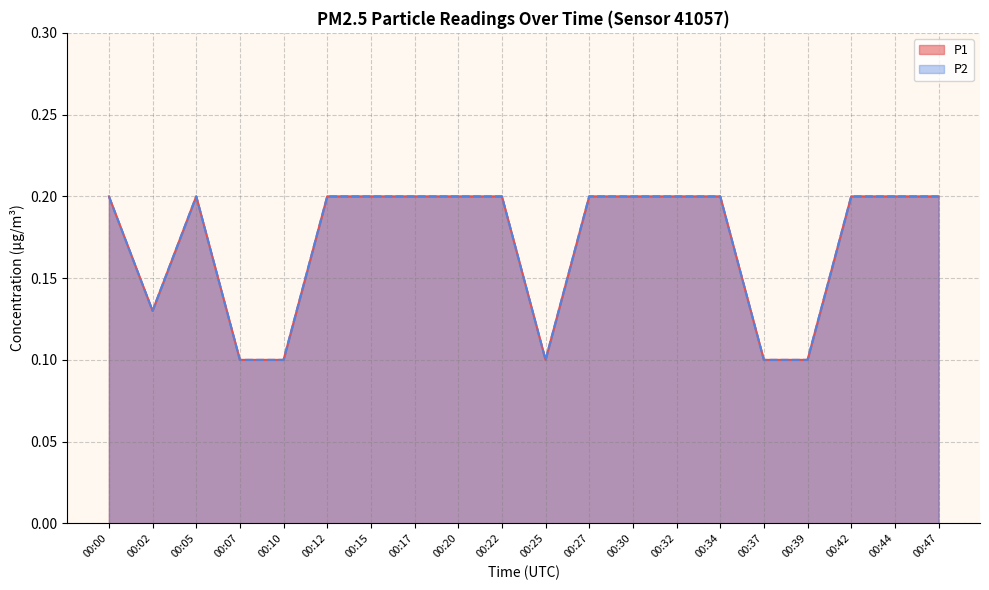

Count the number of data series in this chart.

2